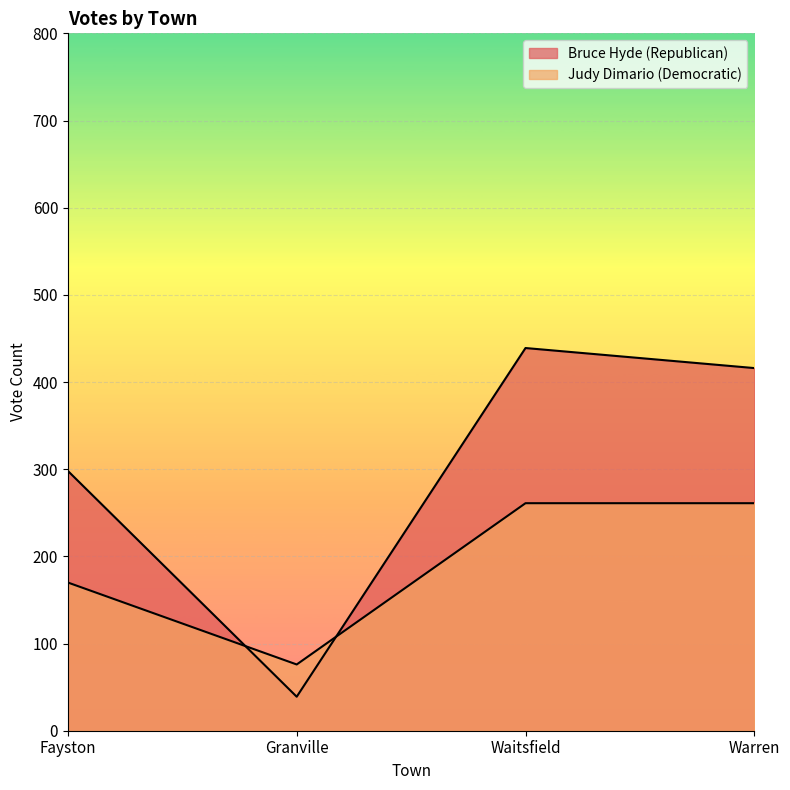

What is the approximate value of Judy Dimario (Democratic) at Granville?

76